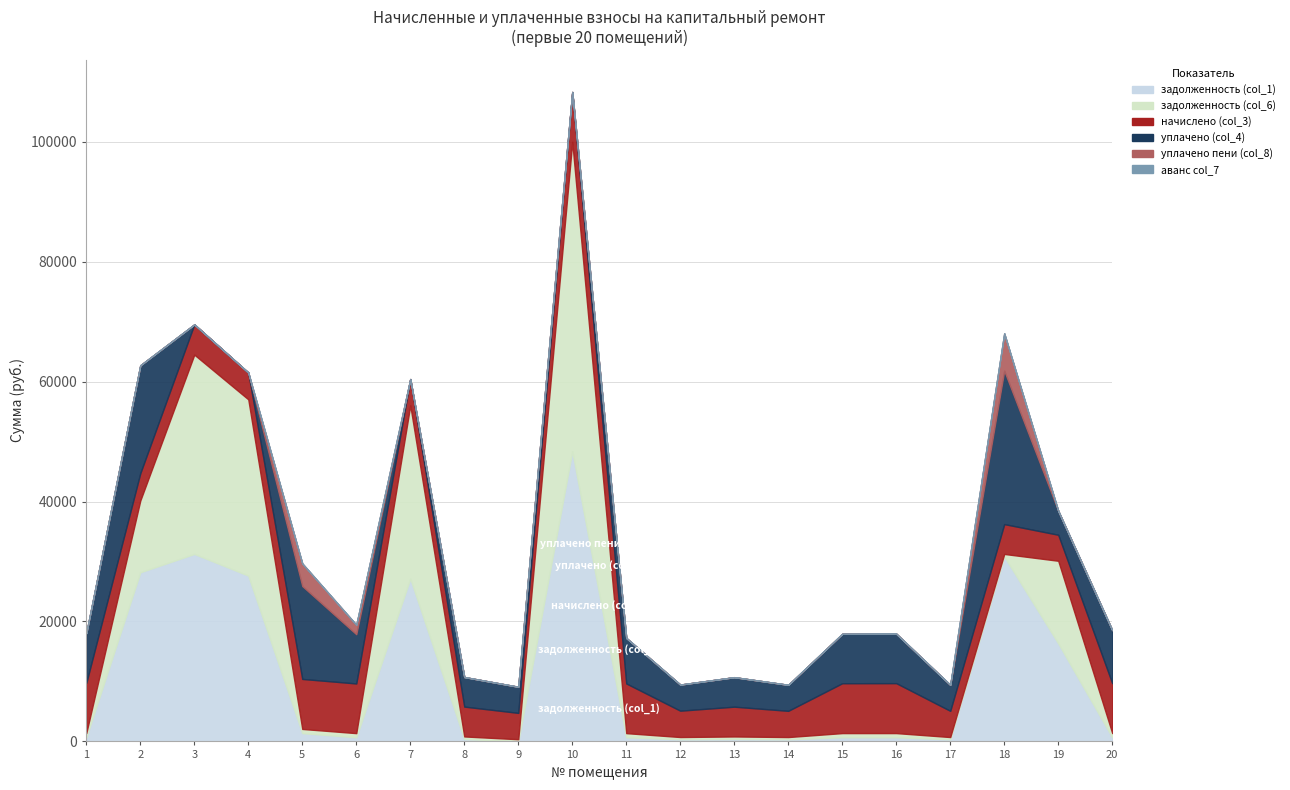

Rank the series by their maximum value, from lowest to highest.

аванс col_7, уплачено пени (col_8), начислено (col_3), уплачено (col_4), задолженность (col_1), задолженность (col_6)